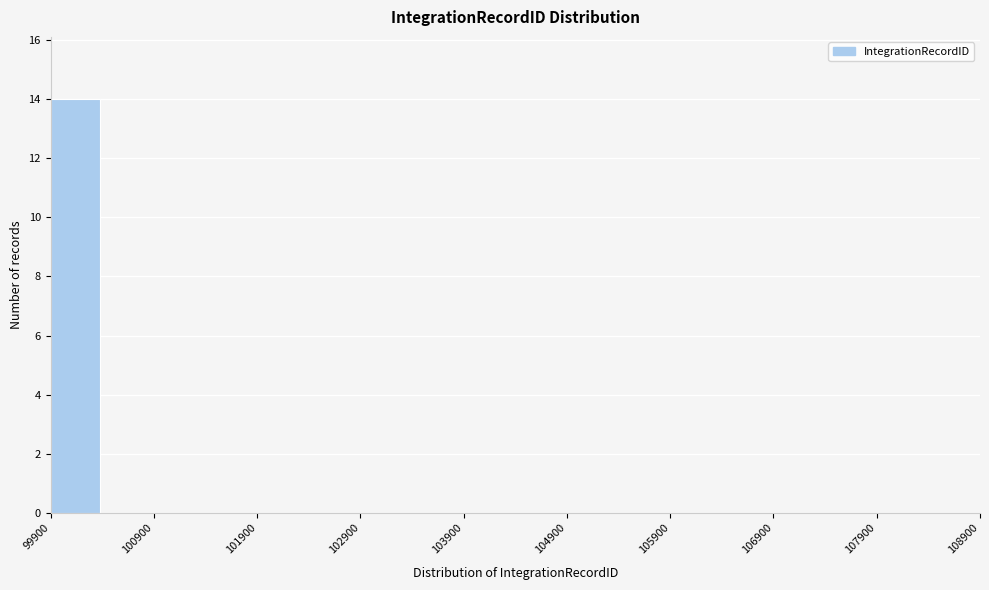

Which range on the x-axis has the tallest bar?

99900 to 100400